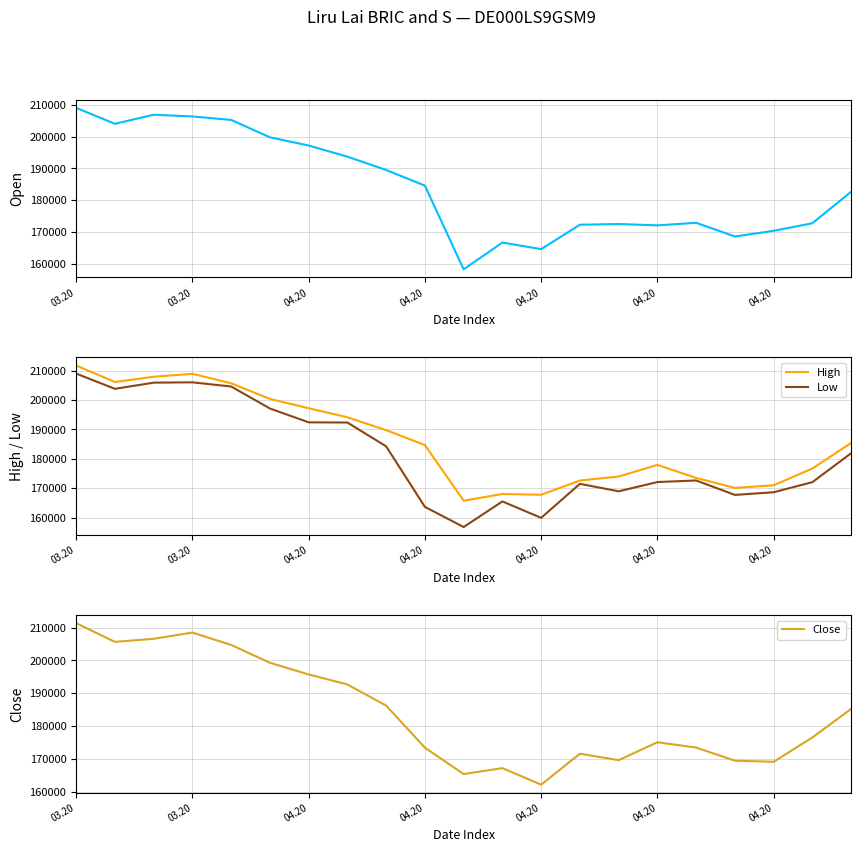

What is the maximum value for Open?

209052